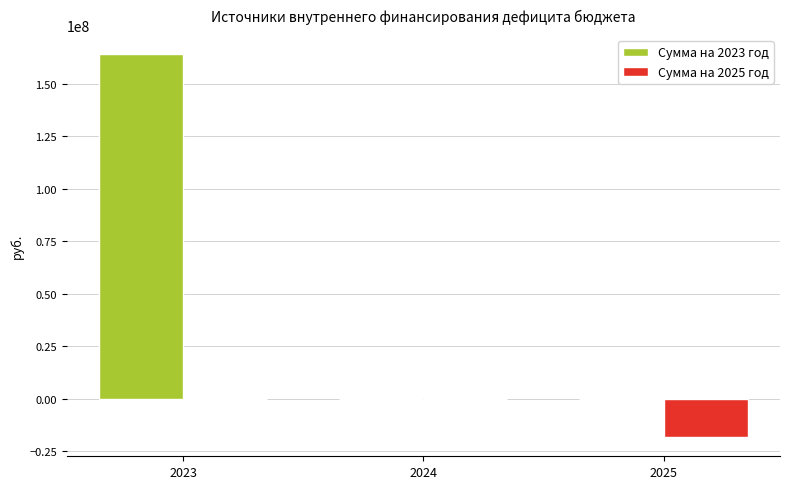

What is the sum of all Сумма на 2025 год values?

-18333333.3